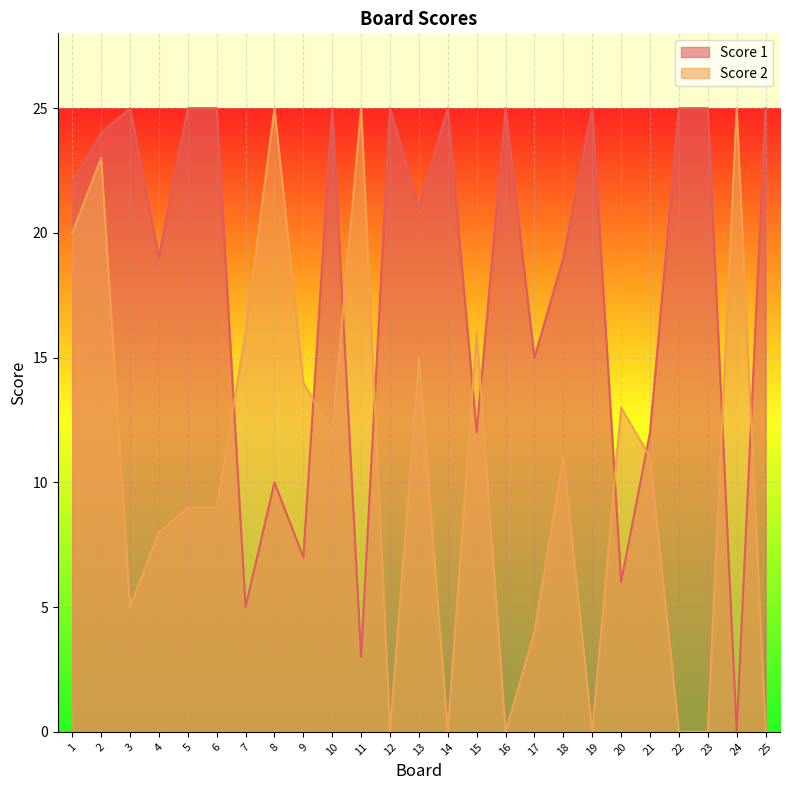

How many lines are shown in the chart?

2